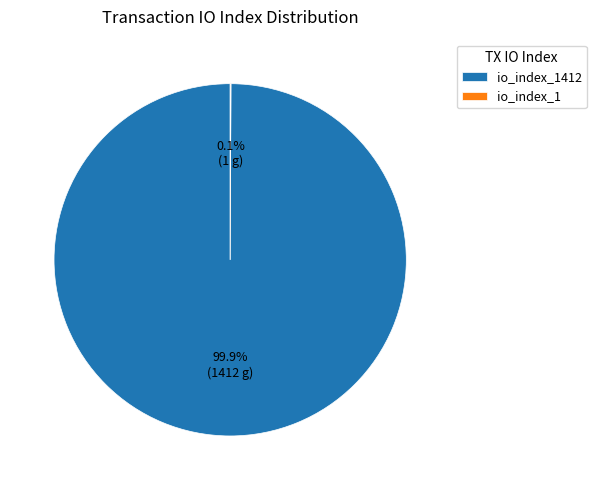

Does any single category account for the majority?

Yes